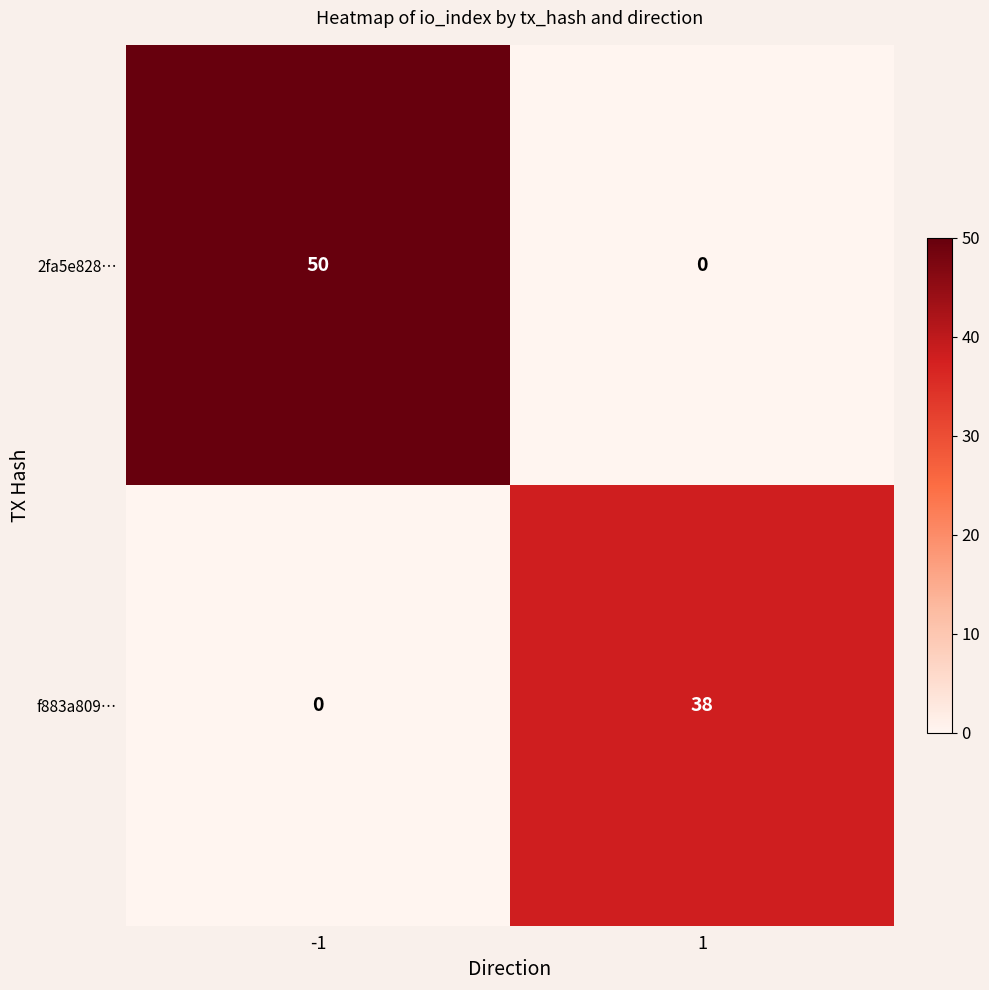

At how many categories does at least one series exceed 3?

2